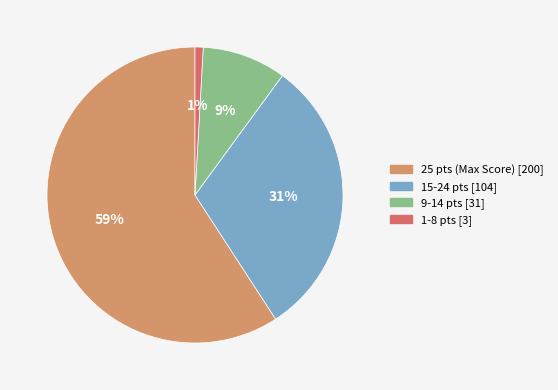

Count the number of slices in the pie.

4